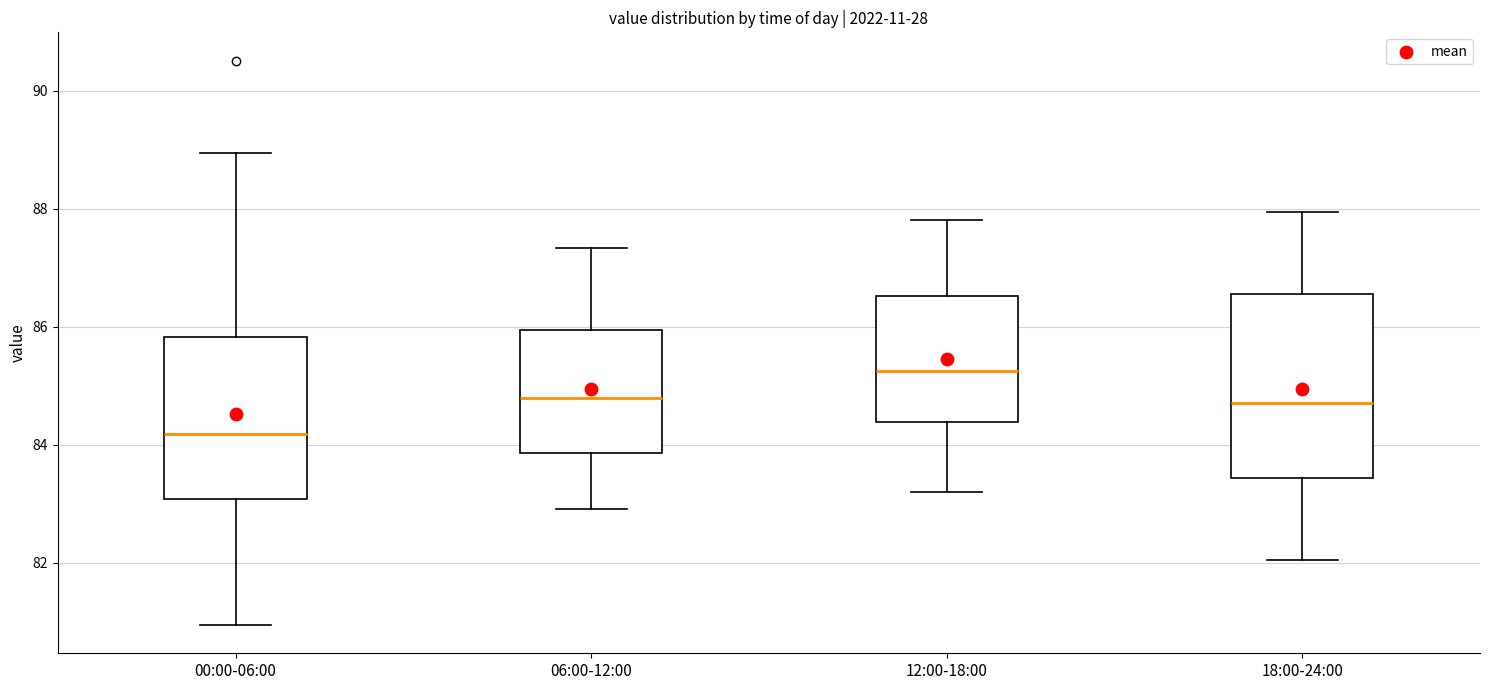

Comparing the boxes themselves (not the whiskers), which one is the tallest?

18:00-24:00